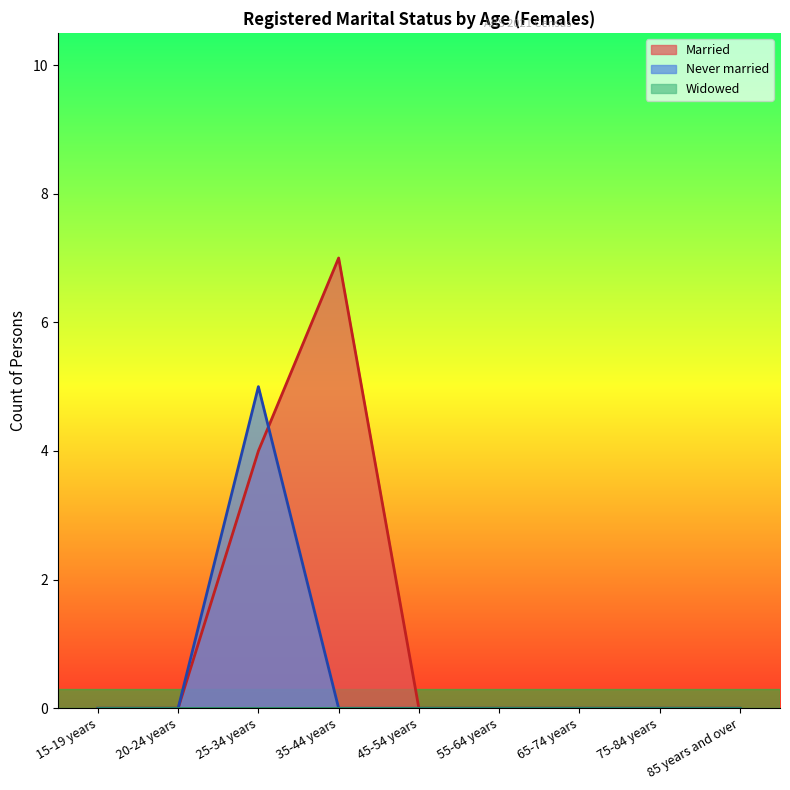

What position from the right is 15-19 years?

9